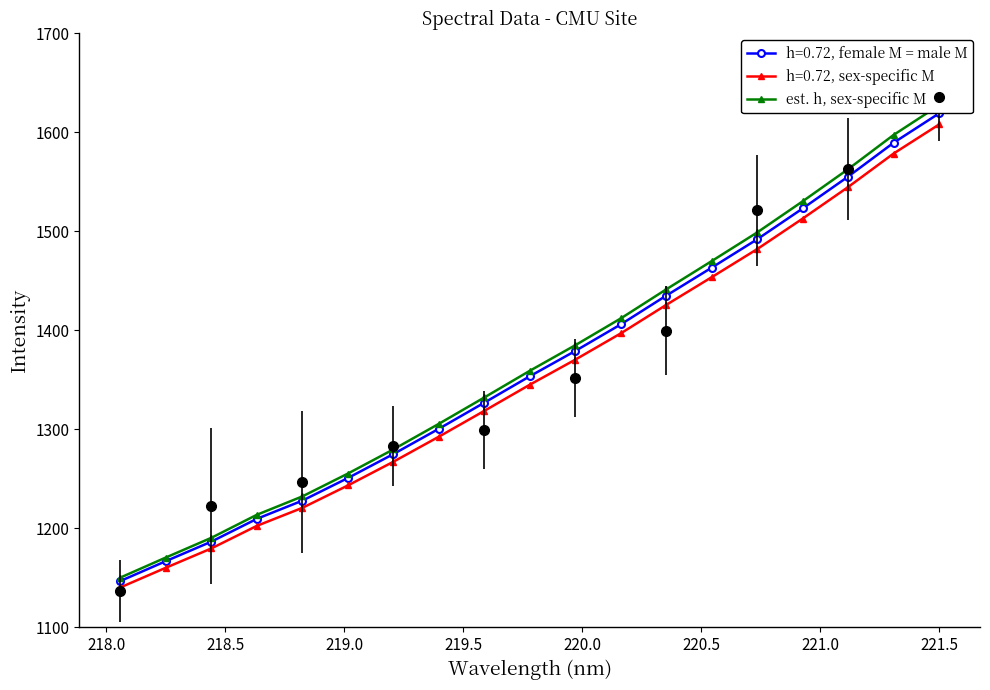

What is the highest value of the h=0.72, sex-specific M series?

1608.0